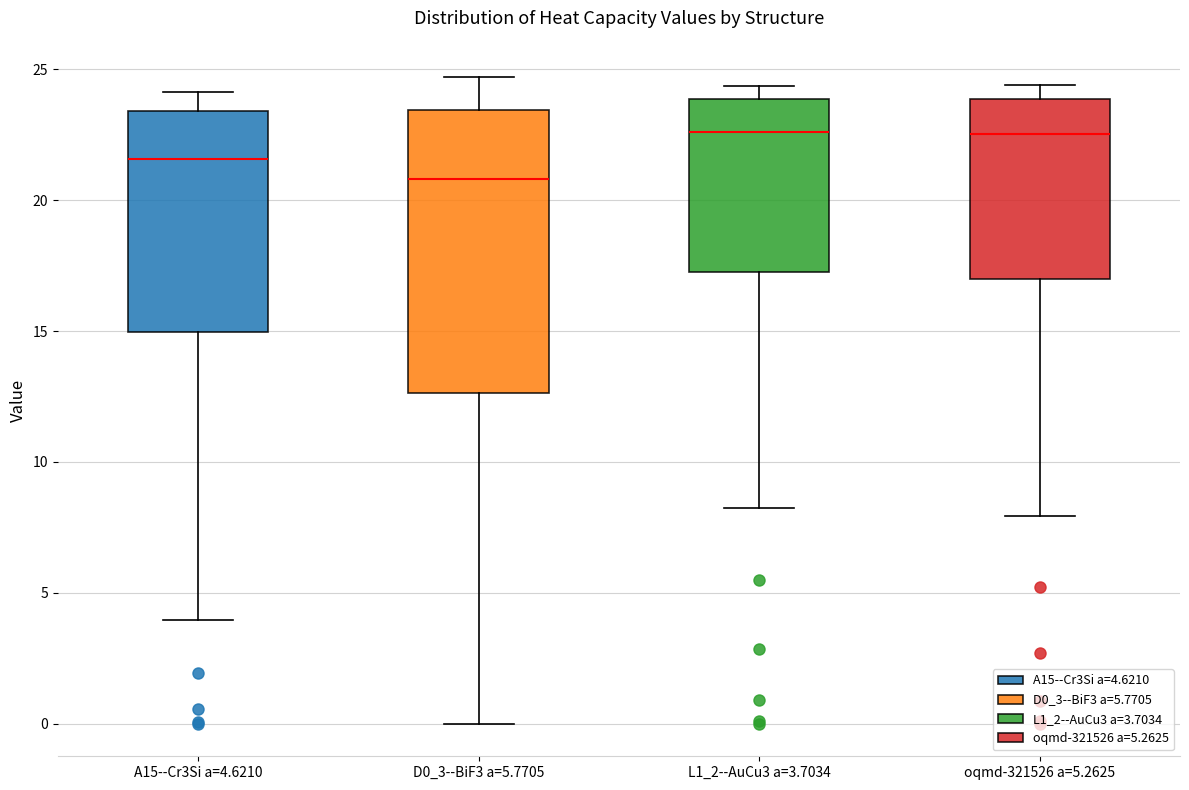

Which box is the tallest, from its lower edge to its upper edge?

D0_3--BiF3 a=5.7705